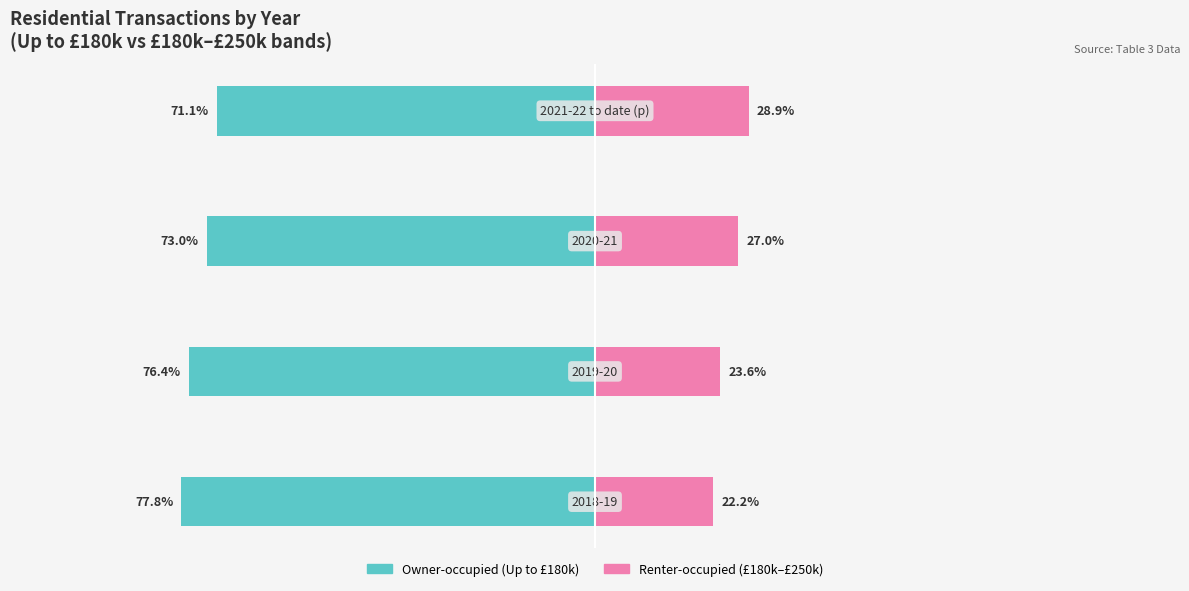

True or false: Owner-occupied has a value of -77.8 at 0.

True